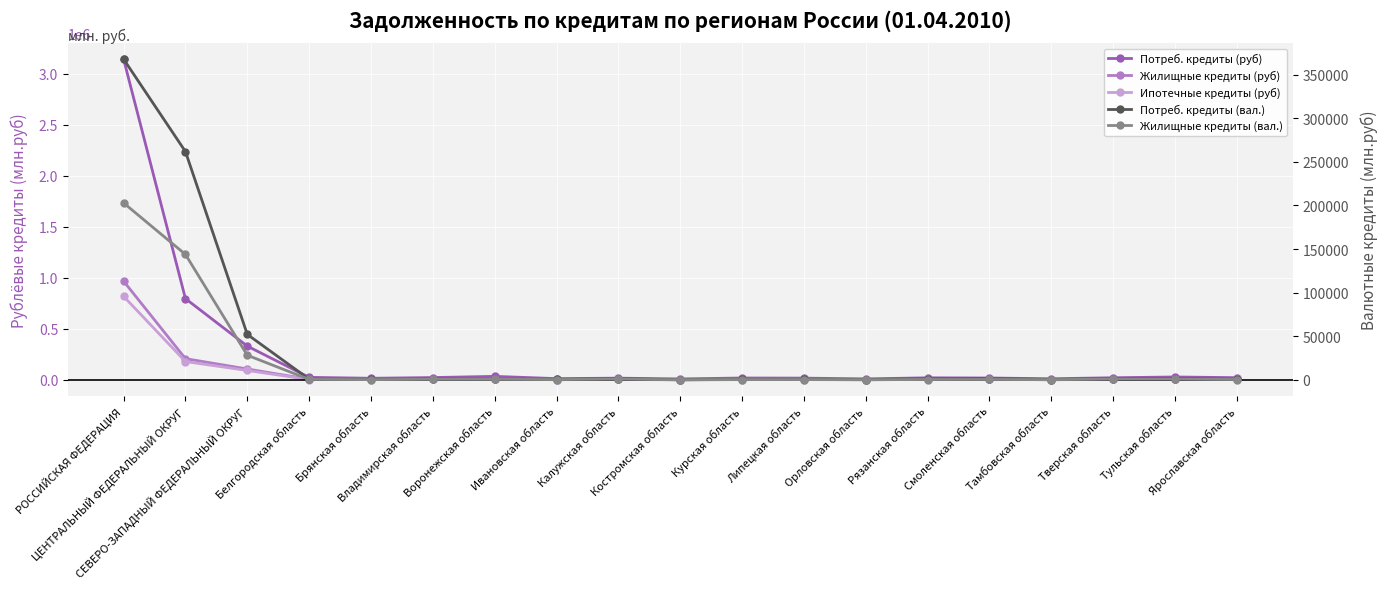

Between Владимирская область and ЦЕНТРАЛЬНЫЙ ФЕДЕРАЛЬНЫЙ ОКРУГ, which is larger?

ЦЕНТРАЛЬНЫЙ ФЕДЕРАЛЬНЫЙ ОКРУГ